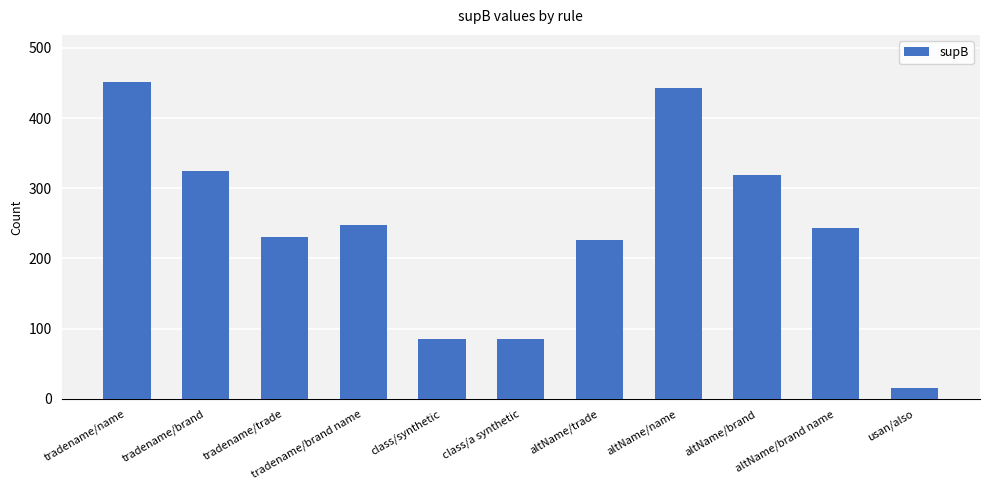

Count the number of data series in this chart.

1